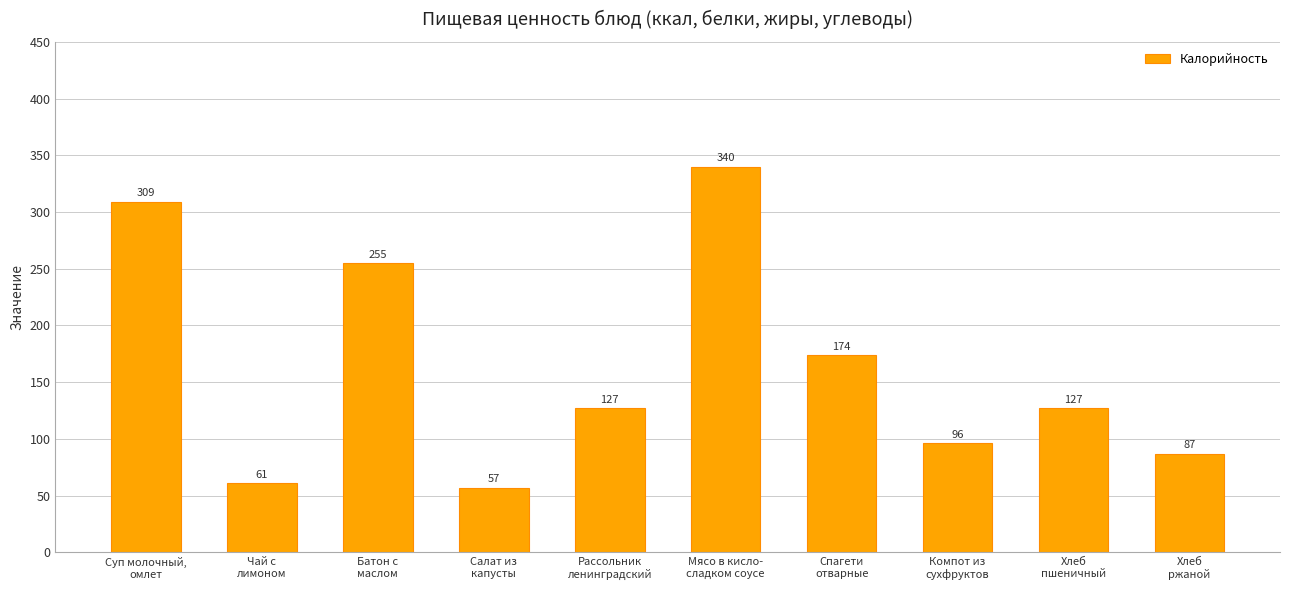

What is the difference between the second highest and second lowest values?

248